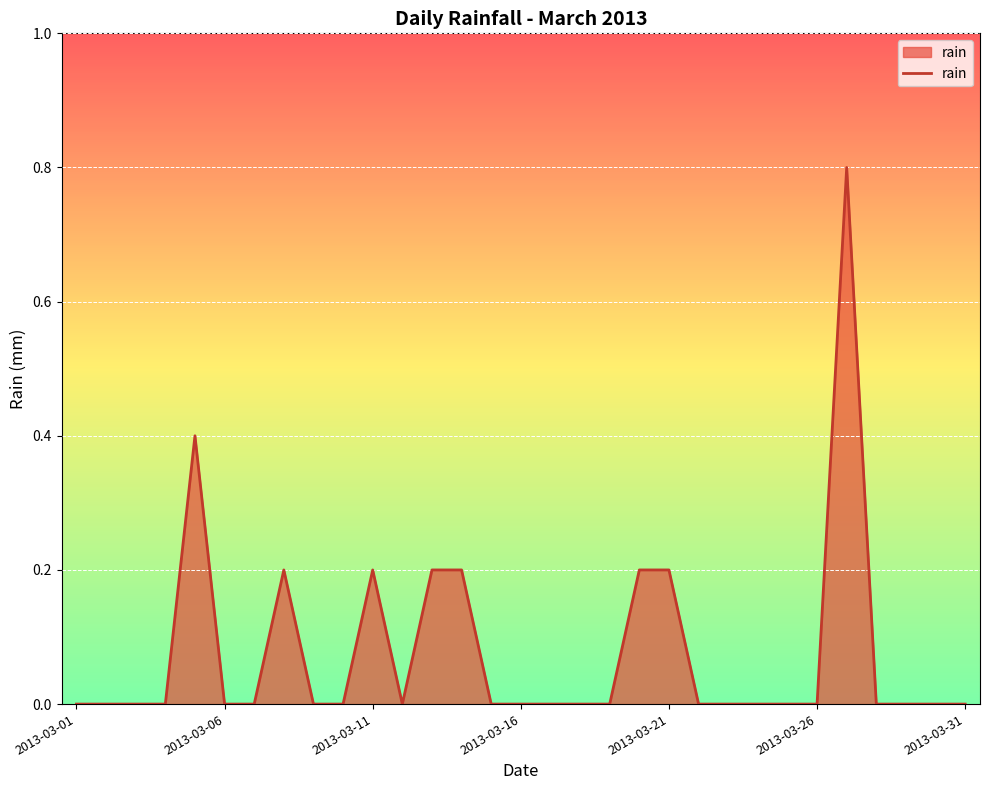

What is the difference between the second highest and second lowest values?

0.4